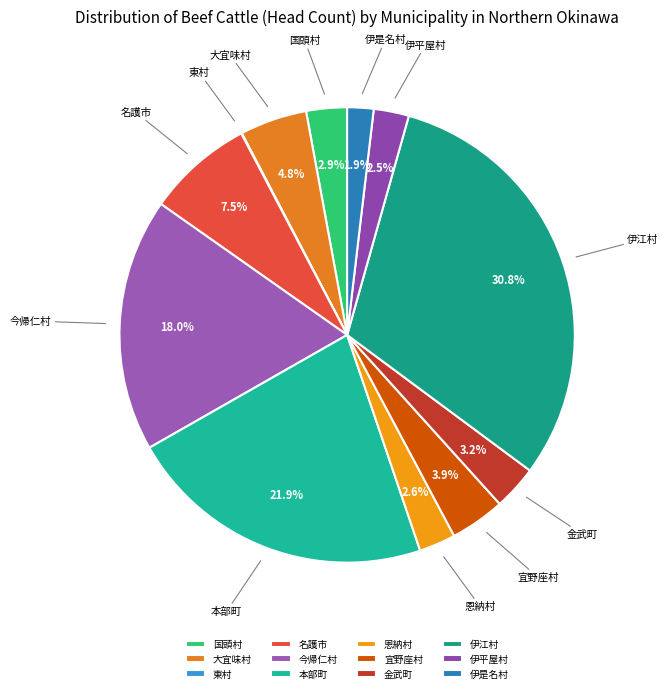

Does any single category account for the majority?

No